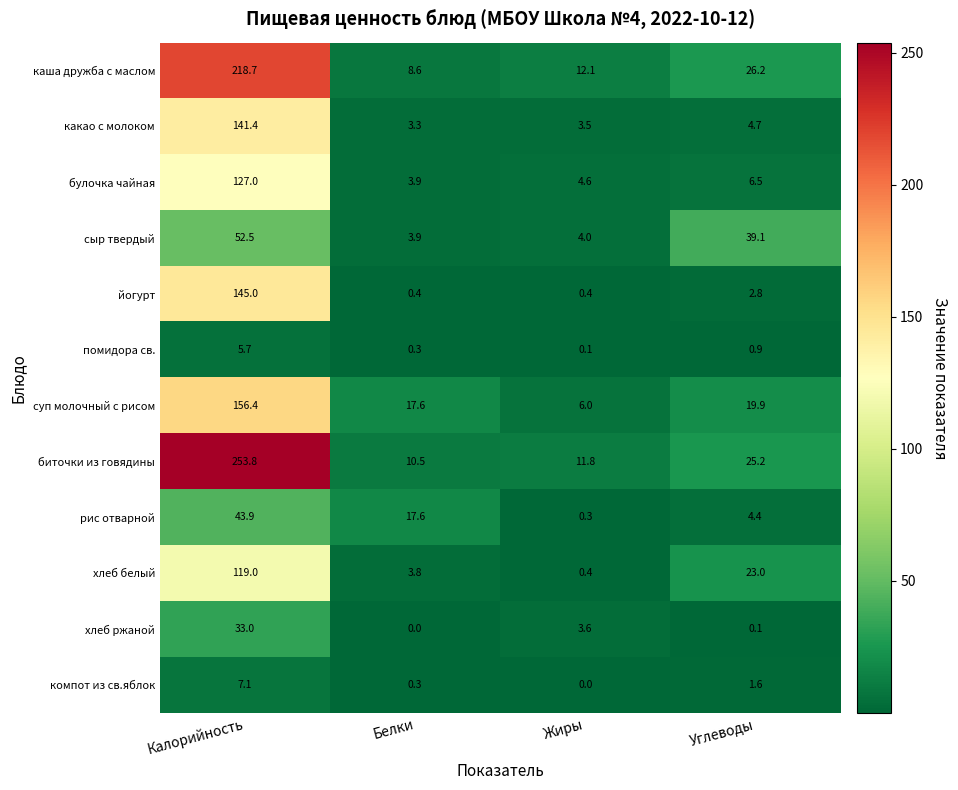

What is the highest value of the суп молочный с рисом series?

156.4